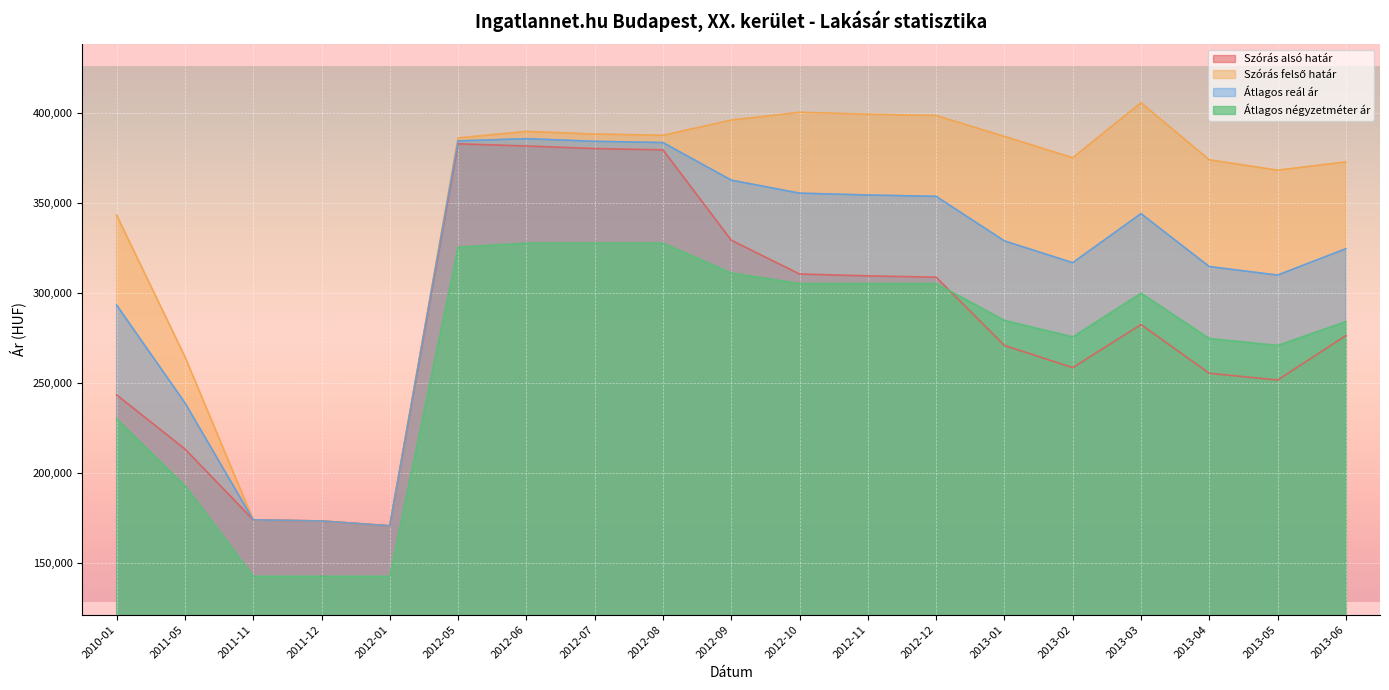

Reading left to right, transcribe all the data shown in this chart.

Szórás alsó határ: 243265	213197	173808	173139	170470	382900	381685	380253	379542	329310	310502	309476	308733	270791	258427	282391	255288	251537	276269
Szórás felső határ: 343237	264577	173808	173139	170470	386148	389763	388331	387620	396082	400414	399388	398645	387013	375153	405741	374004	368233	372837
Átlagos reál ár: 293251	238887	173808	173139	170470	384524	385724	384292	383581	362696	355458	354432	353689	328902	316790	344066	314646	309885	324553
Átlagos négyzetméter ár: 229829	192783	142424	142424	142424	325433	327669	327669	327669	311058	305252	305252	305252	284751	275554	299823	274684	270808	284066